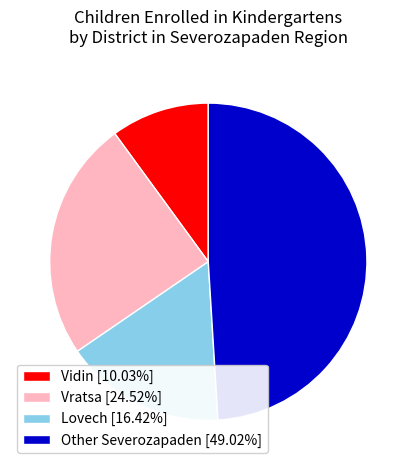

Do Vratsa [24.52%] and Vidin [10.03%] together represent more than half of the pie?

No